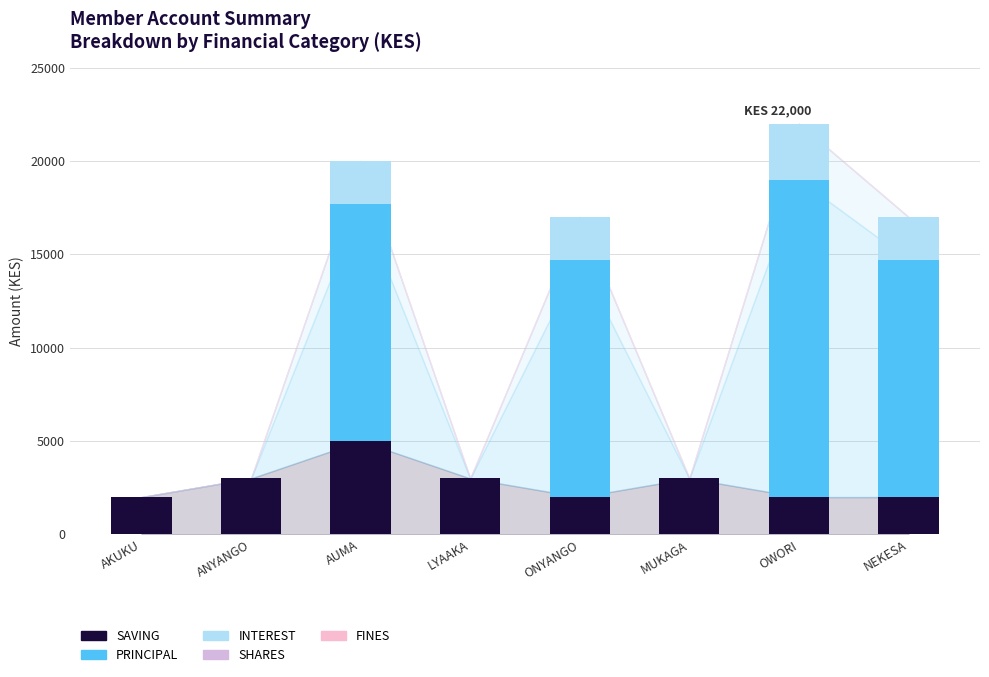

Count the number of data series in this chart.

3